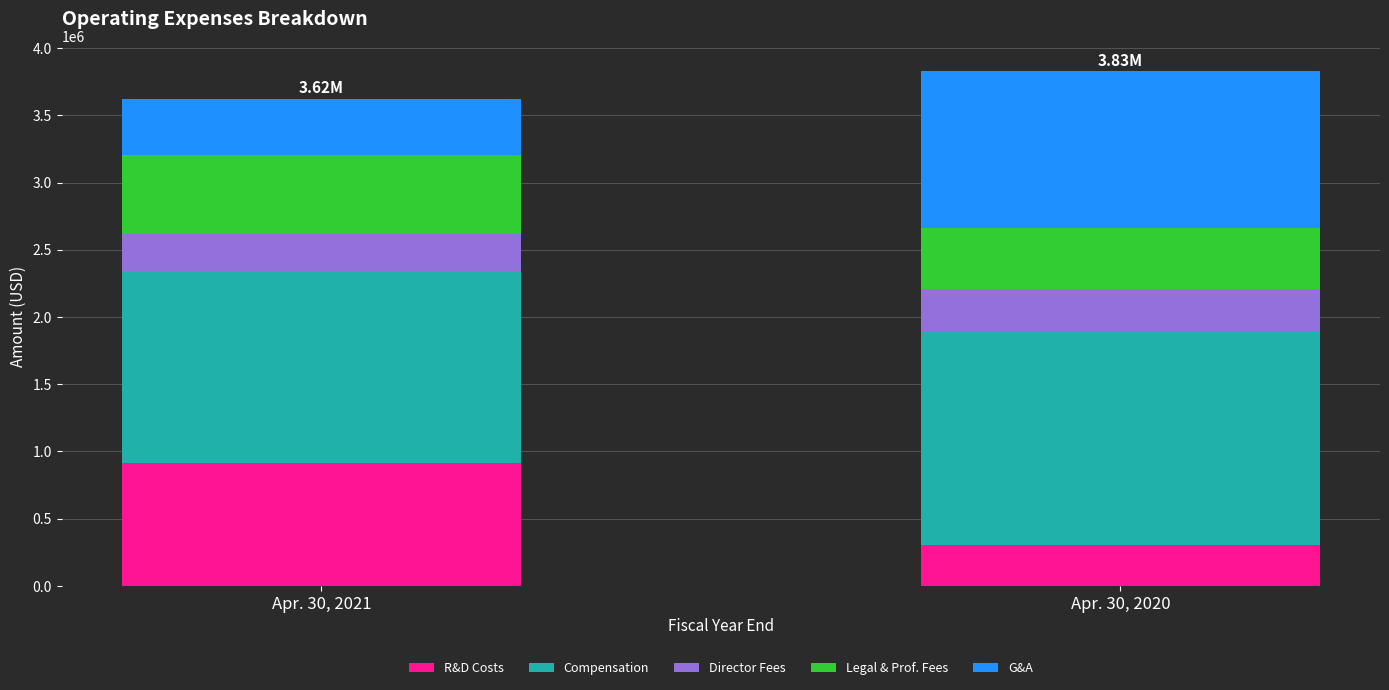

What is the total value across all series at Apr. 30, 2020?

3826395